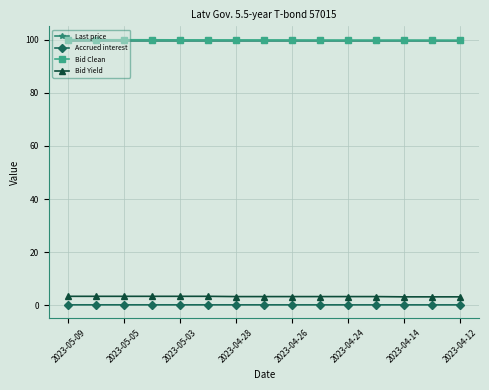

At how many categories does at least one series exceed 2?

15